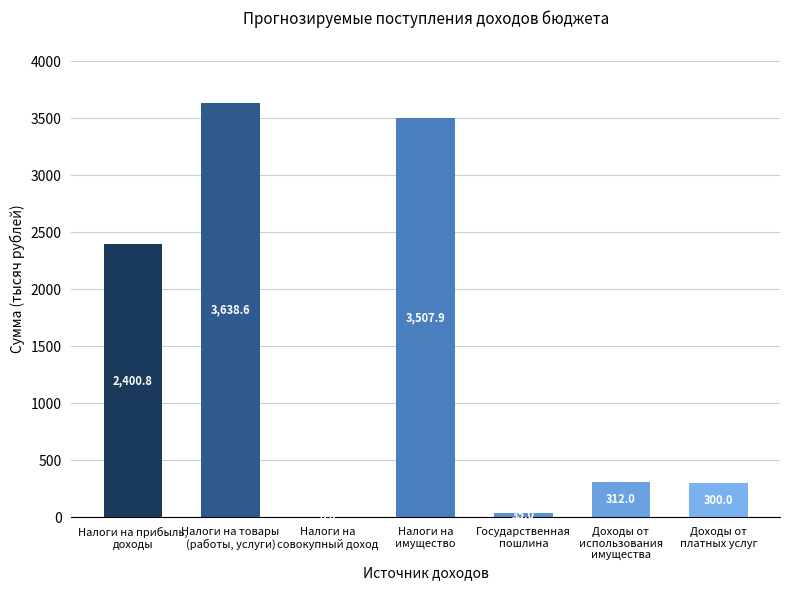

Are the bars horizontal?

No